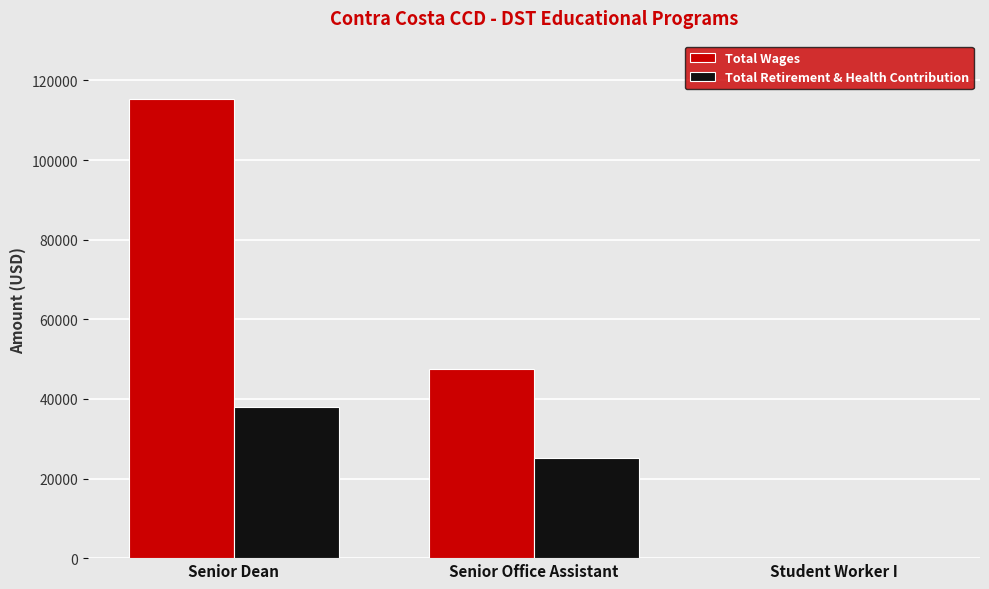

True or false: Total Wages has a value of 47628 at Senior Office Assistant.

True